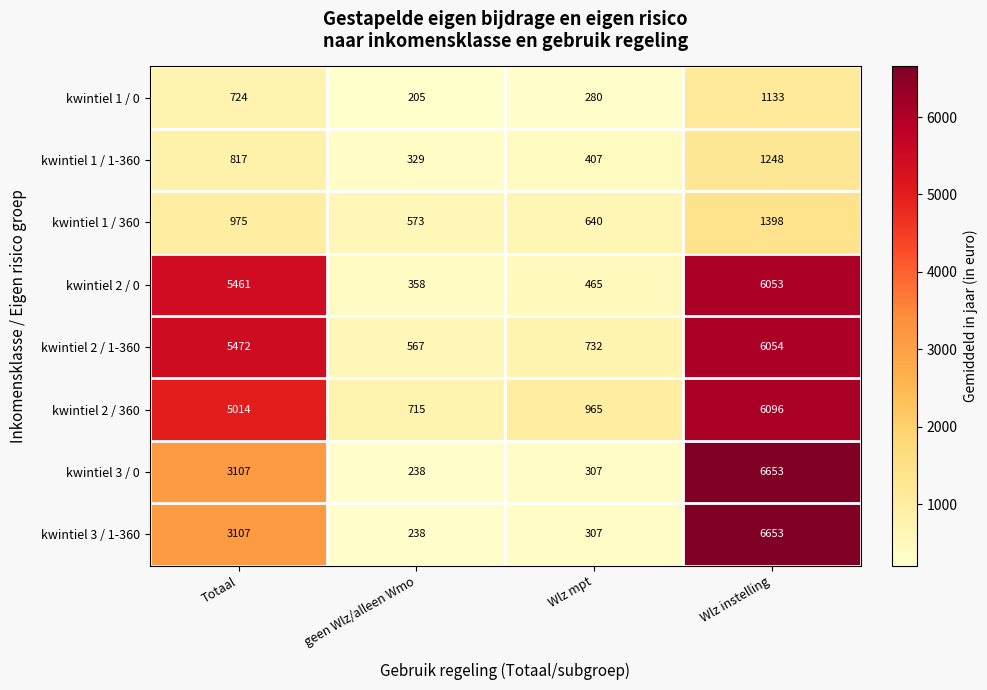

Count the number of categories in the chart.

4